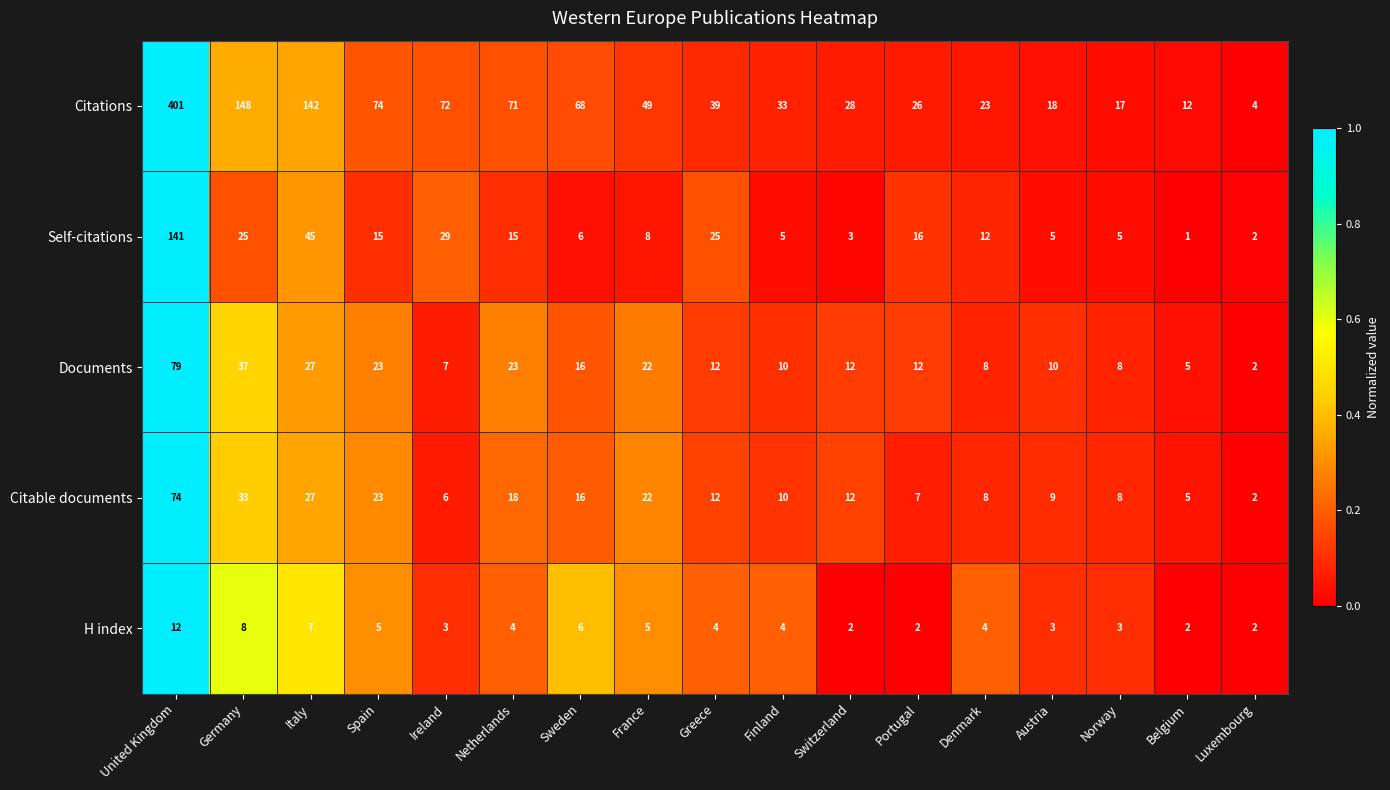

At which category is the sum across all series the highest?

United Kingdom